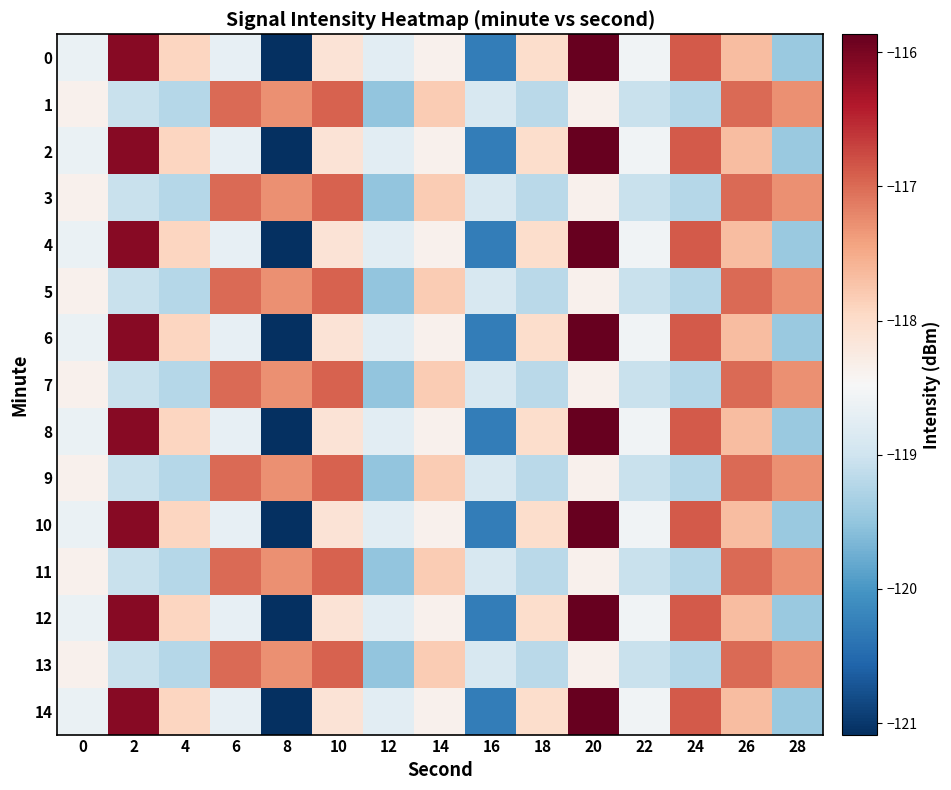

Rank the series at 0 from lowest to highest value.

0, 2, 4, 6, 8, 10, 12, 14, 1, 3, 5, 7, 9, 11, 13